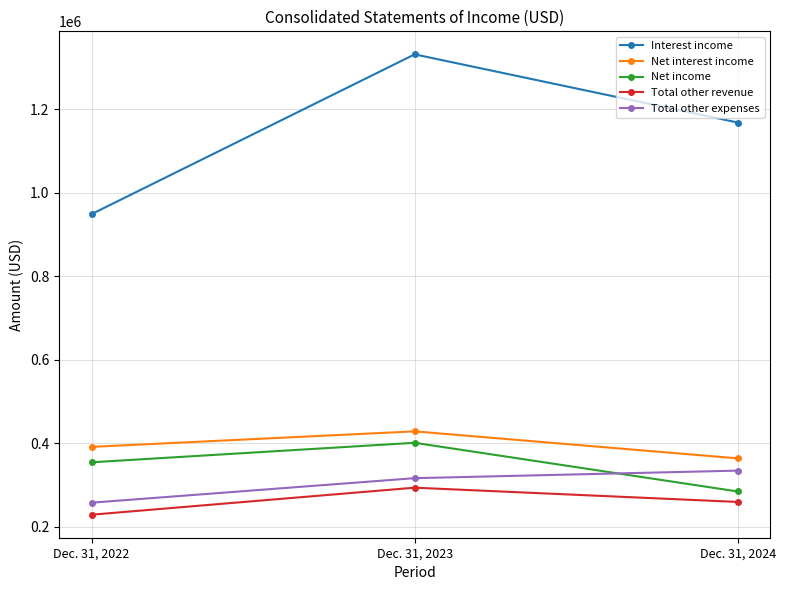

What is the total value across all series at Dec. 31, 2022?

2178353